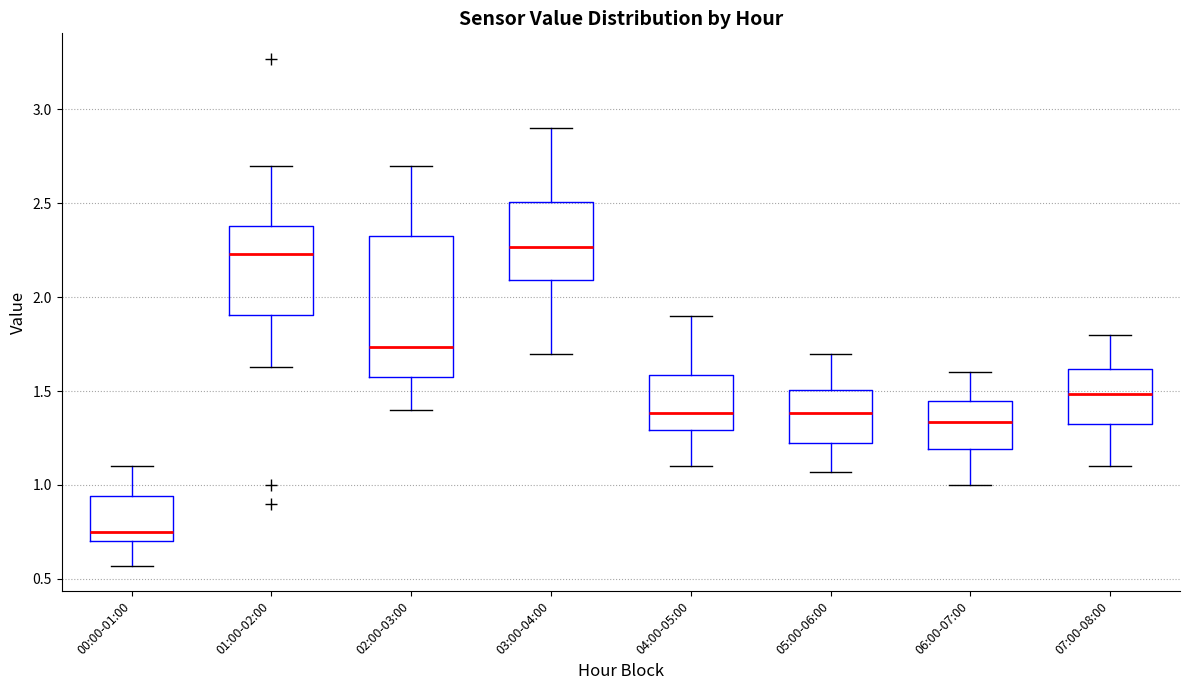

Reading left to right, transcribe this box plot: for each box, give where its median line is, the range the box spans, and where its two whiskers end, as read against the y-axis. The values are not printed on the chart, so give them approximately, as read against the axis.

00:00-01:00: median 0.75, box 0.70 to 0.95, whiskers 0.55 to 1.10
01:00-02:00: median 2.25, box 1.90 to 2.40, whiskers 1.65 to 2.70
02:00-03:00: median 1.75, box 1.60 to 2.35, whiskers 1.40 to 2.70
03:00-04:00: median 2.25, box 2.10 to 2.50, whiskers 1.70 to 2.90
04:00-05:00: median 1.40, box 1.30 to 1.60, whiskers 1.10 to 1.90
05:00-06:00: median 1.40, box 1.20 to 1.50, whiskers 1.05 to 1.70
06:00-07:00: median 1.35, box 1.20 to 1.45, whiskers 1.00 to 1.60
07:00-08:00: median 1.50, box 1.30 to 1.60, whiskers 1.10 to 1.80